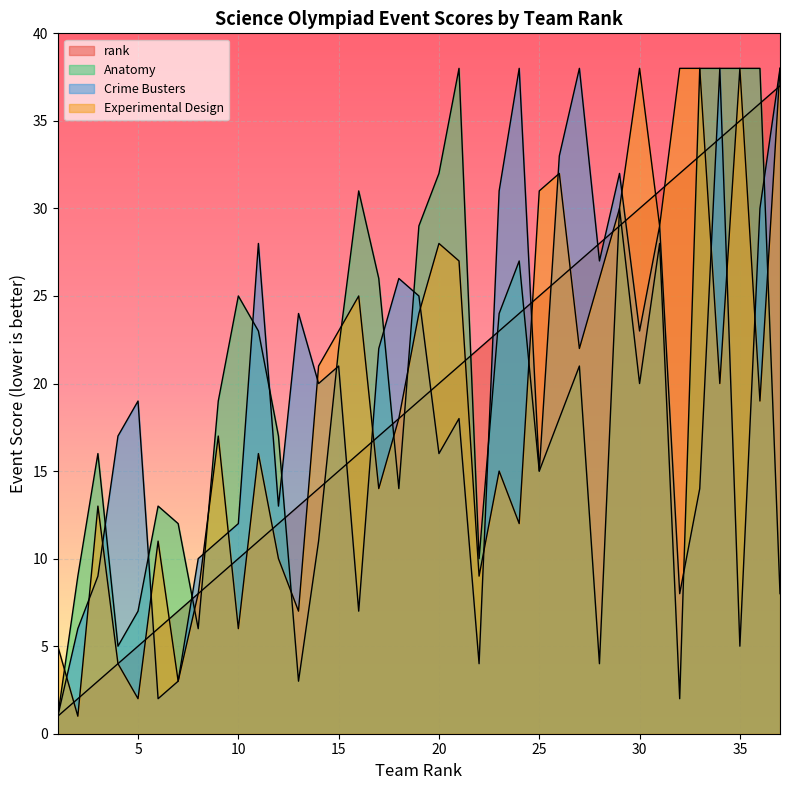

What is the highest value of the Experimental Design series?

38